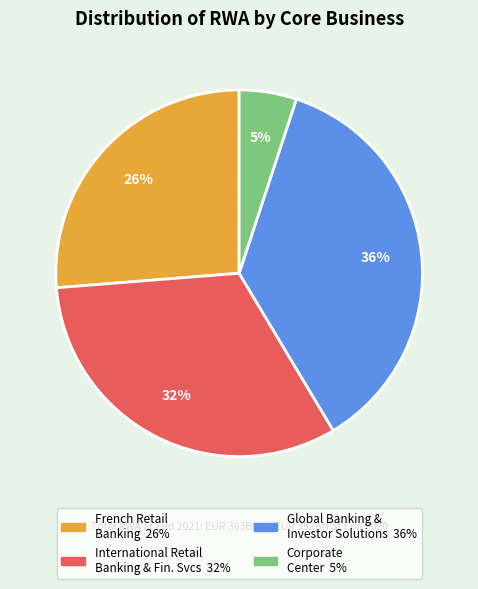

To the nearest percent, what is the average slice percentage?

25%